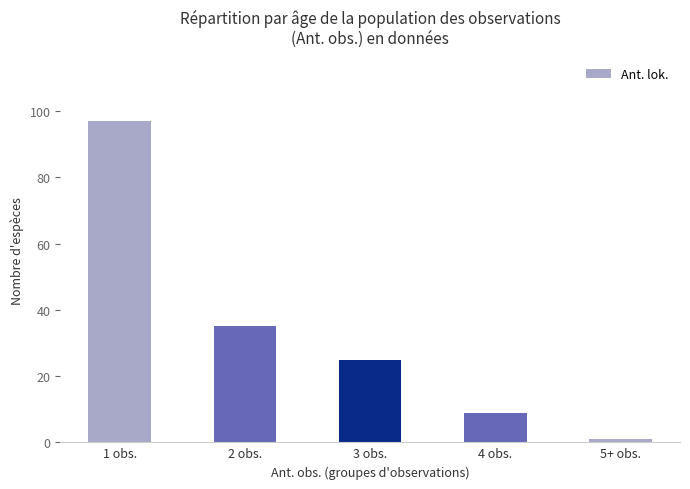

List the labels in order of value, smallest first.

5+ obs., 4 obs., 3 obs., 2 obs., 1 obs.